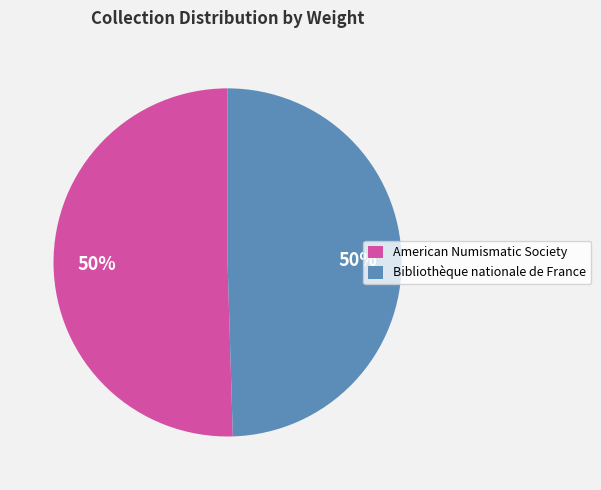

Approximately how many times larger is the value at Bibliothèque nationale de France compared to American Numismatic Society?

1.0